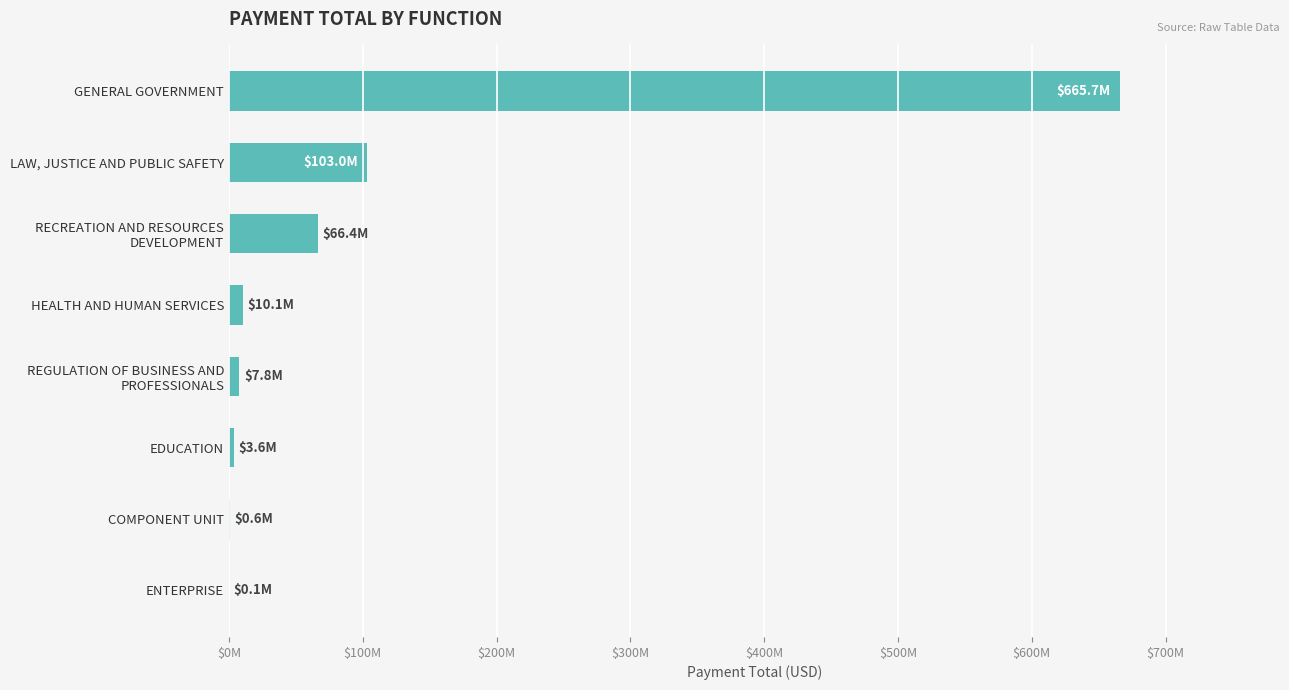

What is the smallest value displayed?

97716.4